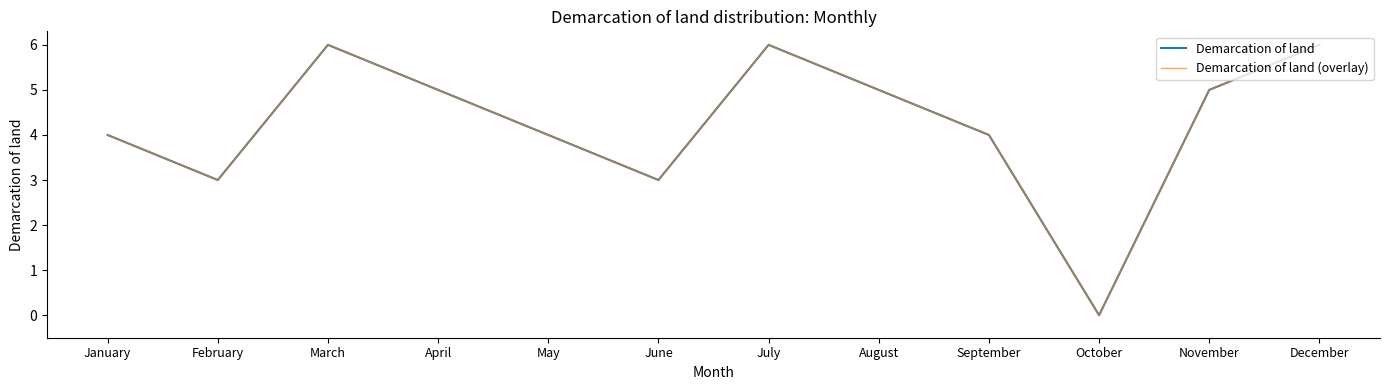

Reading left to right, extract all data points from this chart.

Demarcation of land: 4	3	6	5	4	3	6	5	4	0	5	6
Demarcation of land (overlay): 4	3	6	5	4	3	6	5	4	0	5	6